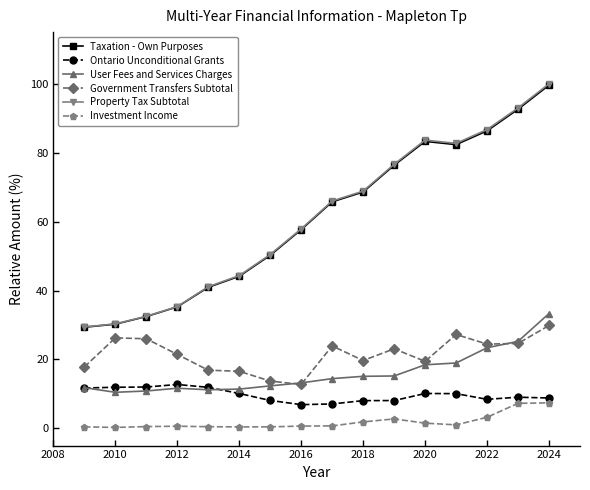

What is the lowest value of the Government Transfers Subtotal series?

12.7